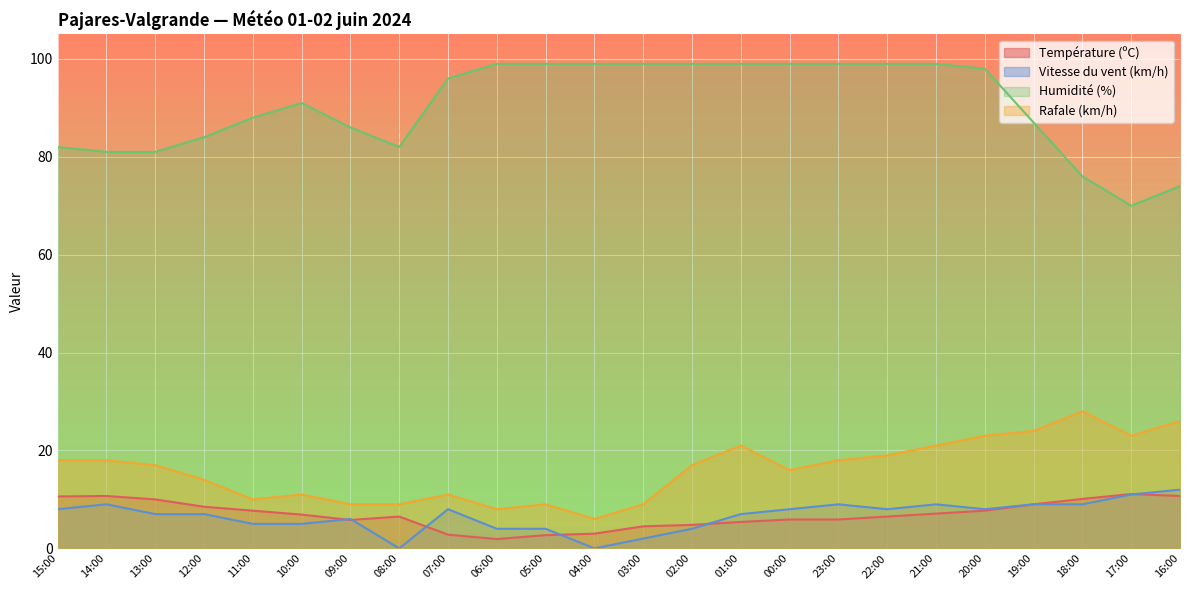

The value of Température (ºC) at 05:00 is 2.7. True or false?

True